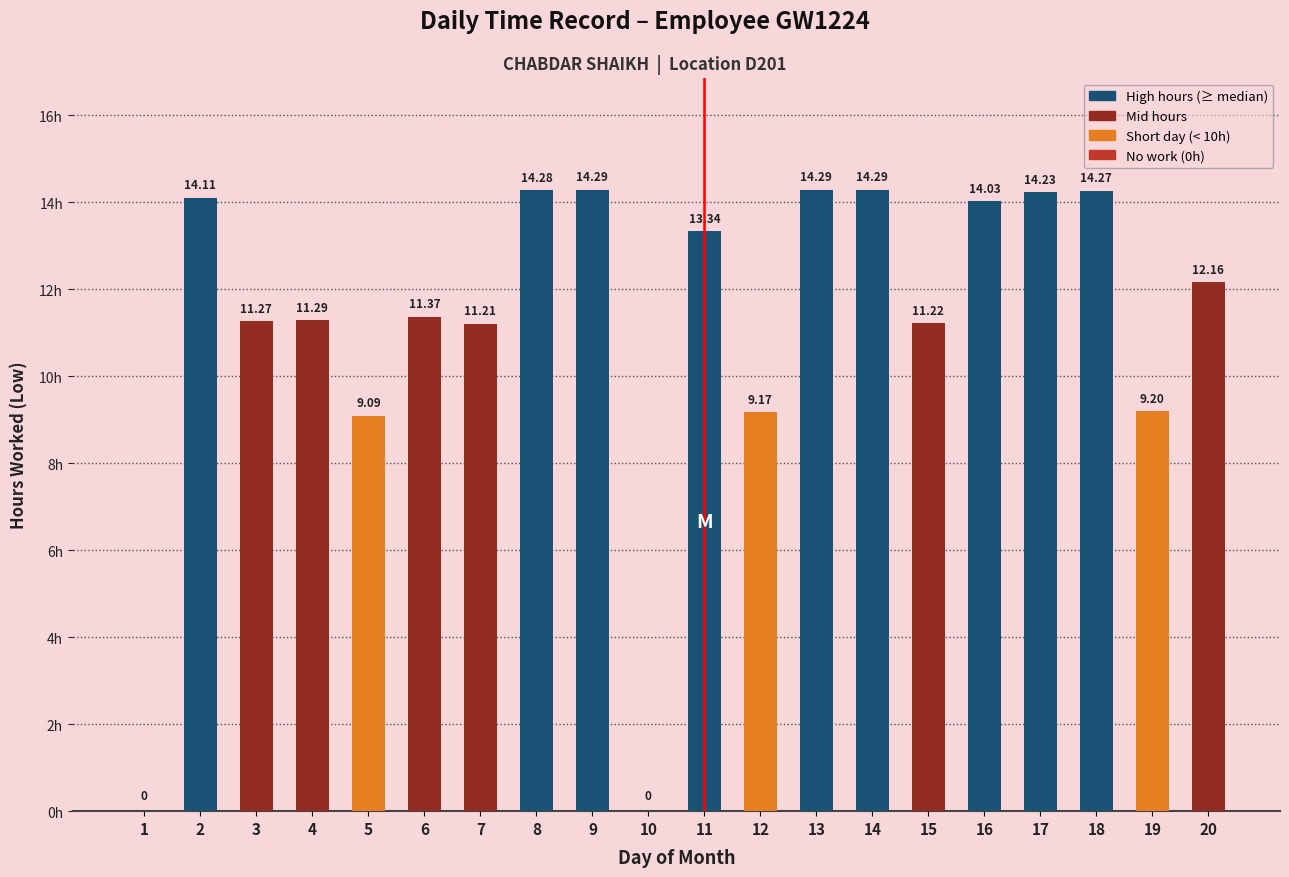

What is the average value?

11.2